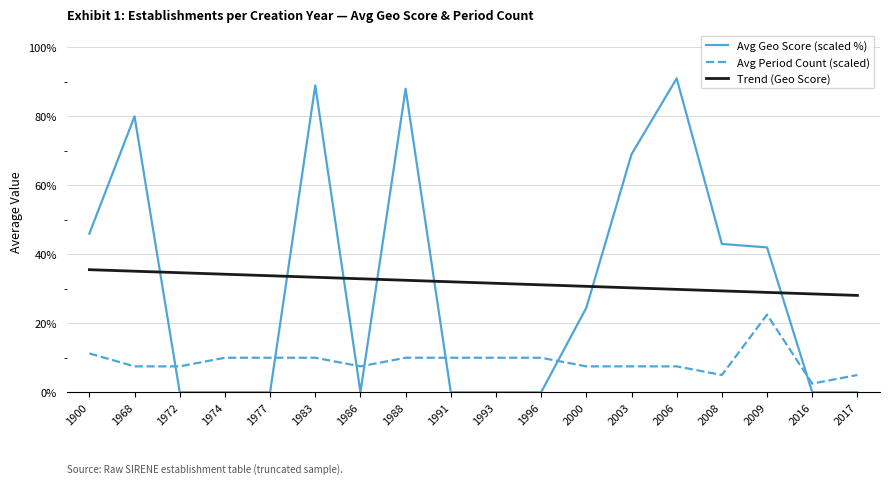

Which category has the lowest value in the Avg Period Count (scaled) series?

2016